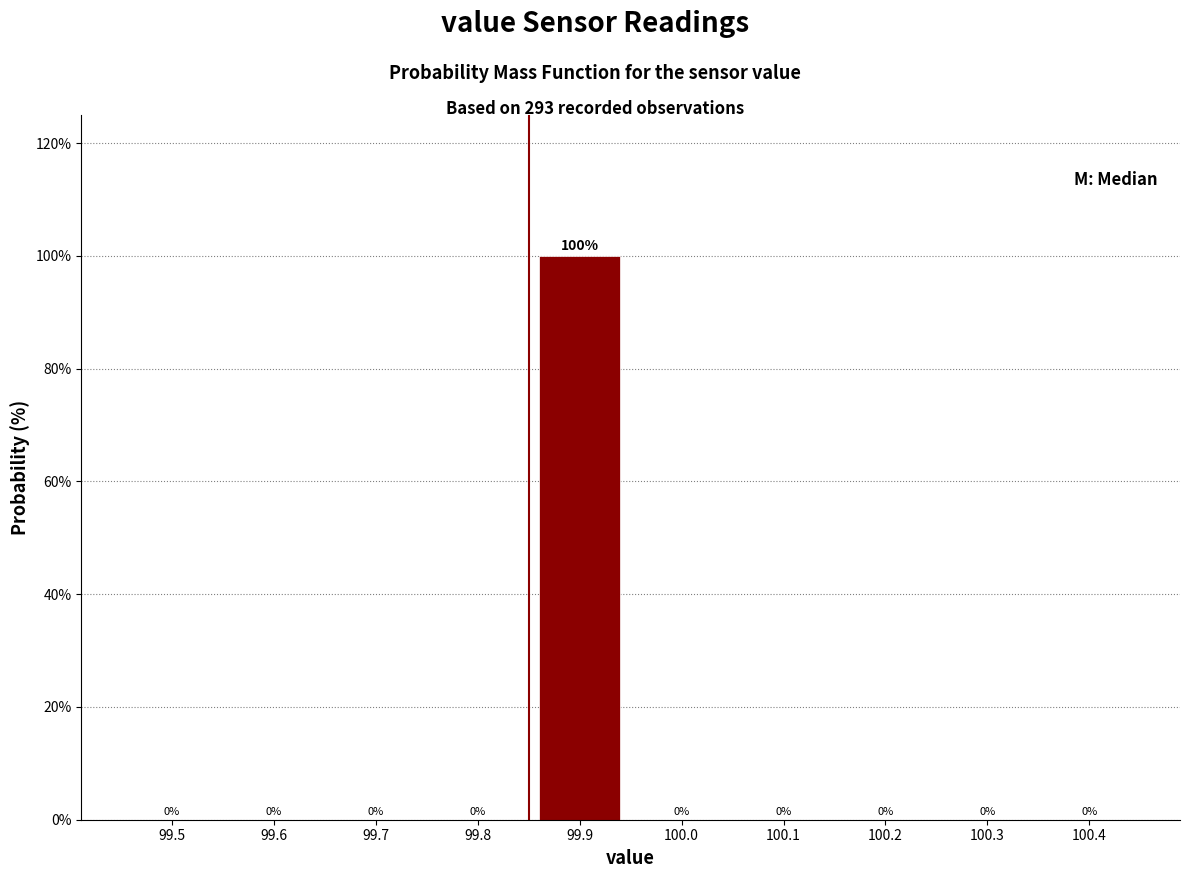

Reading left to right, transcribe all the data shown in this chart.

99.5=0	99.6=0	99.7=0	99.8=0	99.9=100	100.0=0	100.1=0	100.2=0	100.3=0	100.4=0